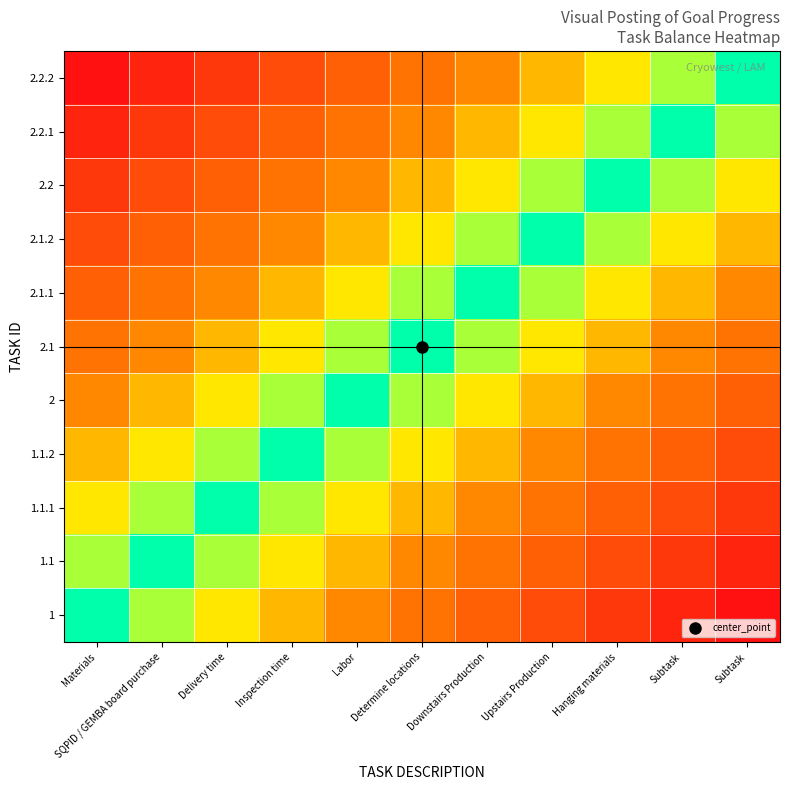

Reading right to left, what are all the values shown in this chart?

1: Subtask=1.0	Subtask=0.9	Hanging materials=0.8	Upstairs Production=0.7	Downstairs Production=0.6	Determine locations=0.5	Labor=0.4	Inspection time=0.3	Delivery time=0.2	SQPID / GEMBA board purchase=0.1	Materials=0.0
1.1: Subtask=0.9	Subtask=0.8	Hanging materials=0.7	Upstairs Production=0.6	Downstairs Production=0.5	Determine locations=0.4	Labor=0.3	Inspection time=0.2	Delivery time=0.1	SQPID / GEMBA board purchase=0.0	Materials=0.1
1.1.1: Subtask=0.8	Subtask=0.7	Hanging materials=0.6	Upstairs Production=0.5	Downstairs Production=0.4	Determine locations=0.3	Labor=0.2	Inspection time=0.1	Delivery time=0.0	SQPID / GEMBA board purchase=0.1	Materials=0.2
1.1.2: Subtask=0.7	Subtask=0.6	Hanging materials=0.5	Upstairs Production=0.4	Downstairs Production=0.3	Determine locations=0.2	Labor=0.1	Inspection time=0.0	Delivery time=0.1	SQPID / GEMBA board purchase=0.2	Materials=0.3
2: Subtask=0.6	Subtask=0.5	Hanging materials=0.4	Upstairs Production=0.3	Downstairs Production=0.2	Determine locations=0.1	Labor=0.0	Inspection time=0.1	Delivery time=0.2	SQPID / GEMBA board purchase=0.3	Materials=0.4
2.1: Subtask=0.5	Subtask=0.4	Hanging materials=0.3	Upstairs Production=0.2	Downstairs Production=0.1	Determine locations=0.0	Labor=0.1	Inspection time=0.2	Delivery time=0.3	SQPID / GEMBA board purchase=0.4	Materials=0.5
2.1.1: Subtask=0.4	Subtask=0.3	Hanging materials=0.2	Upstairs Production=0.1	Downstairs Production=0.0	Determine locations=0.1	Labor=0.2	Inspection time=0.3	Delivery time=0.4	SQPID / GEMBA board purchase=0.5	Materials=0.6
2.1.2: Subtask=0.3	Subtask=0.2	Hanging materials=0.1	Upstairs Production=0.0	Downstairs Production=0.1	Determine locations=0.2	Labor=0.3	Inspection time=0.4	Delivery time=0.5	SQPID / GEMBA board purchase=0.6	Materials=0.7
2.2: Subtask=0.2	Subtask=0.1	Hanging materials=0.0	Upstairs Production=0.1	Downstairs Production=0.2	Determine locations=0.3	Labor=0.4	Inspection time=0.5	Delivery time=0.6	SQPID / GEMBA board purchase=0.7	Materials=0.8
2.2.1: Subtask=0.1	Subtask=0.0	Hanging materials=0.1	Upstairs Production=0.2	Downstairs Production=0.3	Determine locations=0.4	Labor=0.5	Inspection time=0.6	Delivery time=0.7	SQPID / GEMBA board purchase=0.8	Materials=0.9
2.2.2: Subtask=0.0	Subtask=0.1	Hanging materials=0.2	Upstairs Production=0.3	Downstairs Production=0.4	Determine locations=0.5	Labor=0.6	Inspection time=0.7	Delivery time=0.8	SQPID / GEMBA board purchase=0.9	Materials=1.0